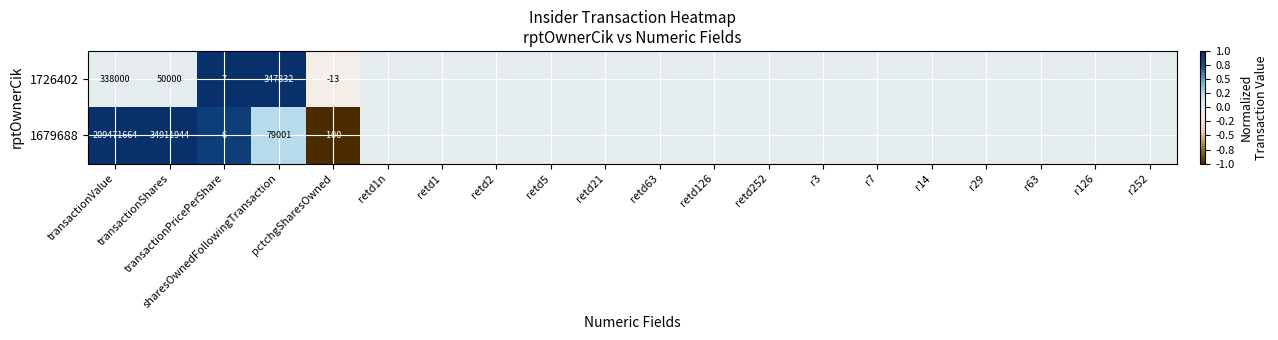

The 1726402 series shows 195508 at transactionValue. True or false?

False